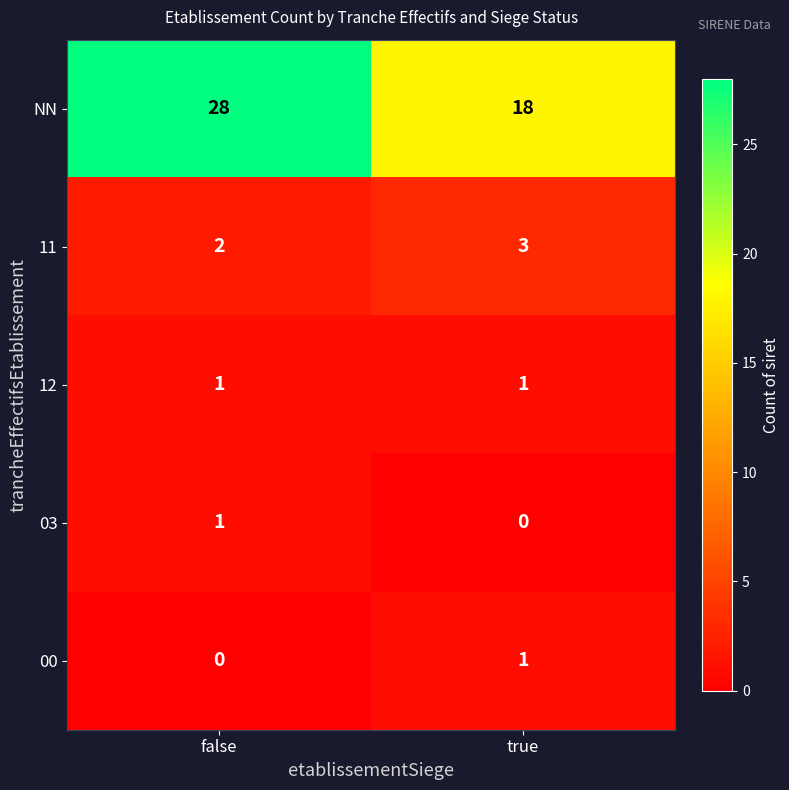

What is the spread (max minus min) of values at true?

18